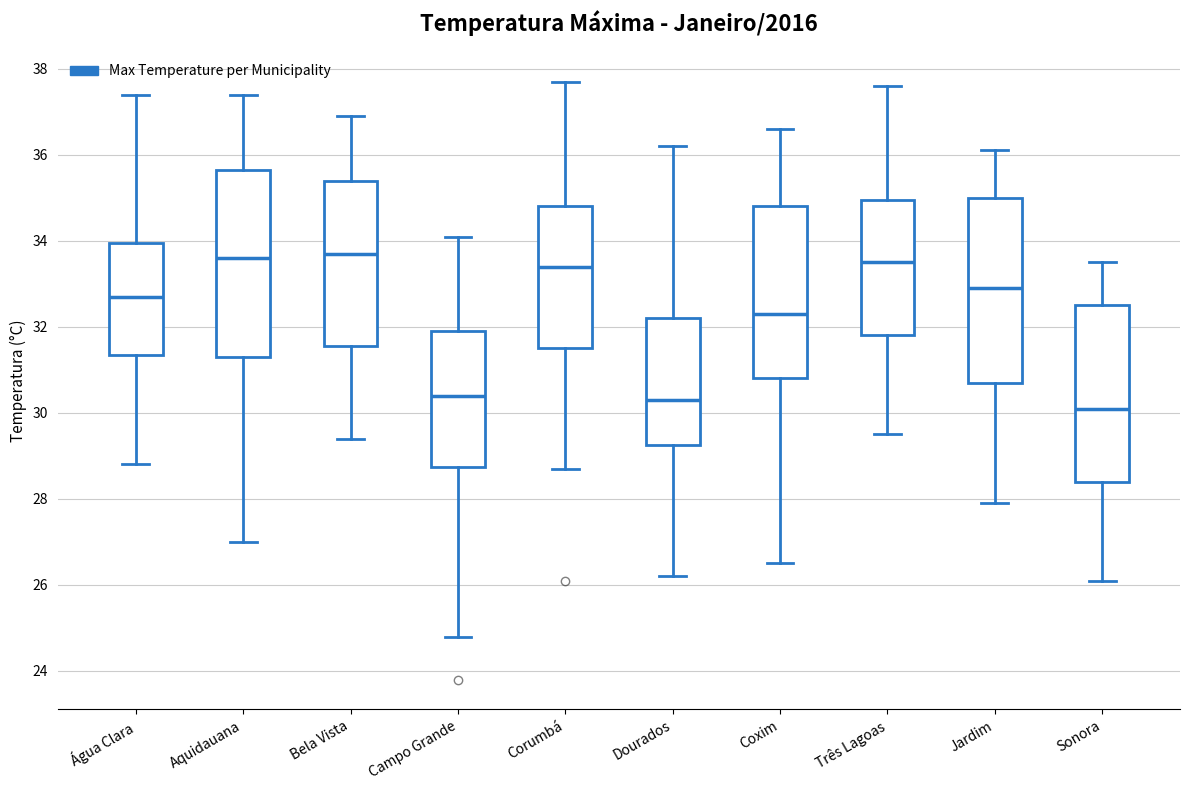

Where is the lower edge of the box for Jardim on the y-axis? The values are not printed on the chart, so give them approximately, as read against the axis.

30.8